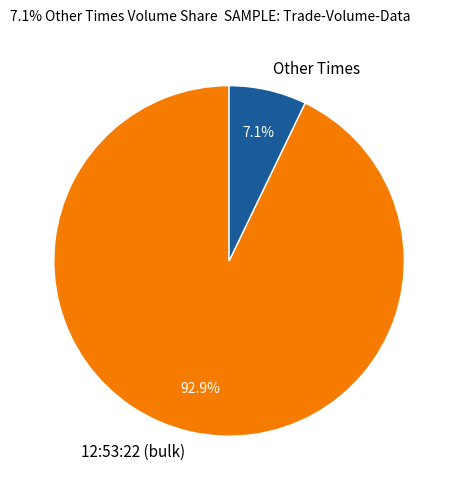

Rank the categories by value from highest to lowest.

12:53:22 (bulk), Other Times